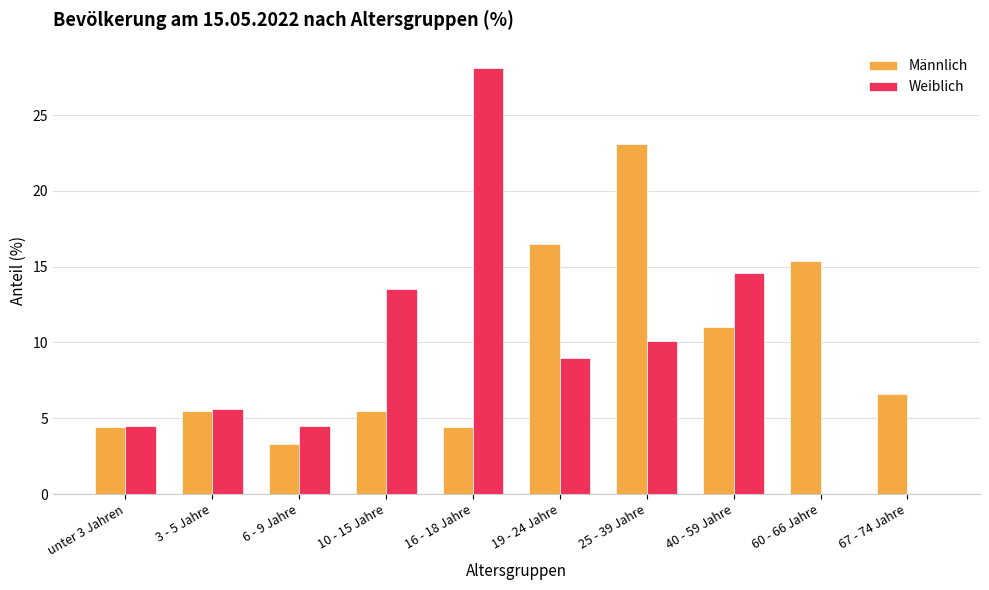

Which series changed the most between 3 - 5 Jahre and 19 - 24 Jahre?

Männlich